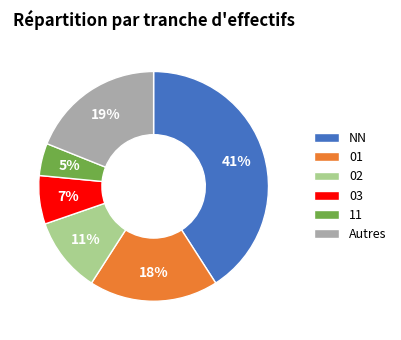

Which has a higher value, Autres or 11?

Autres